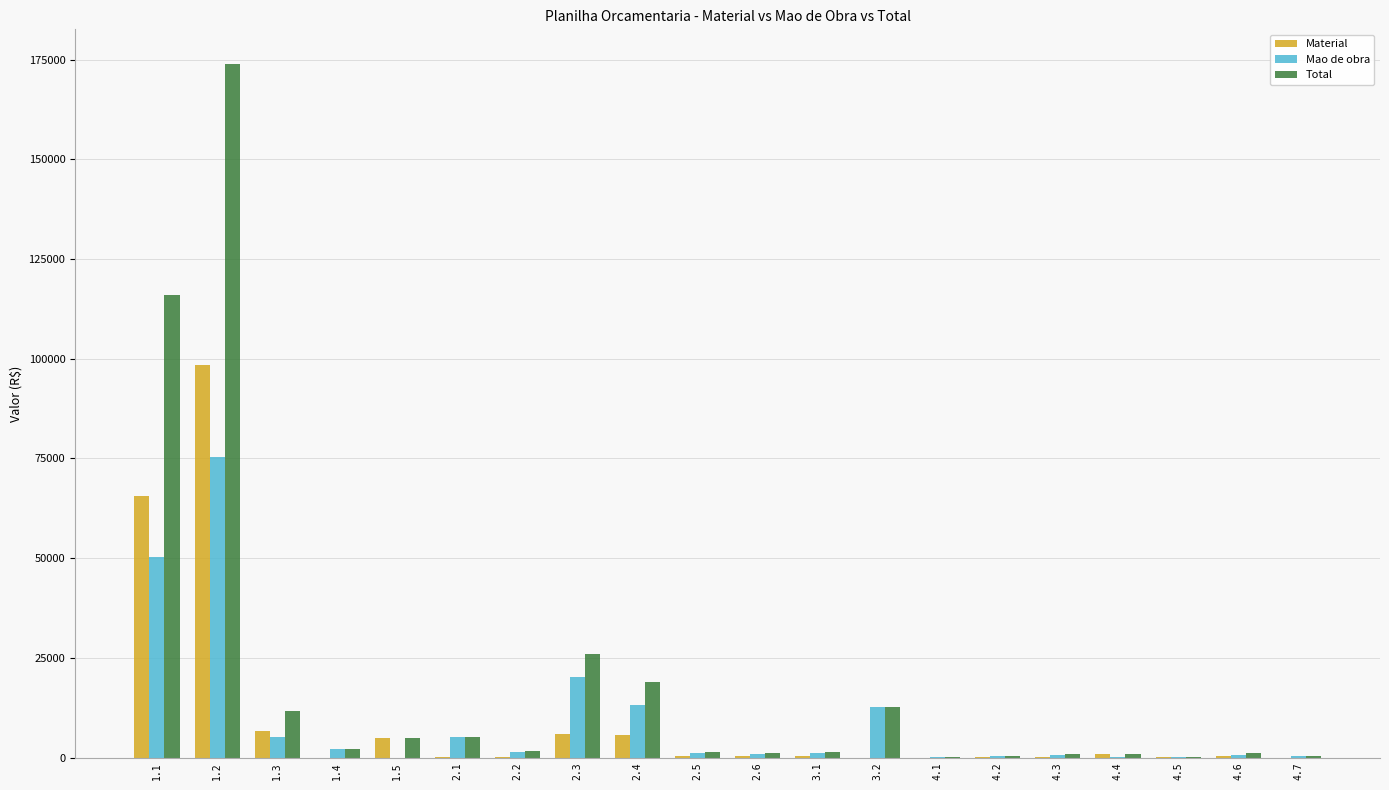

What is the sum of the Material values at 3.2 and 2.3?

5898.9